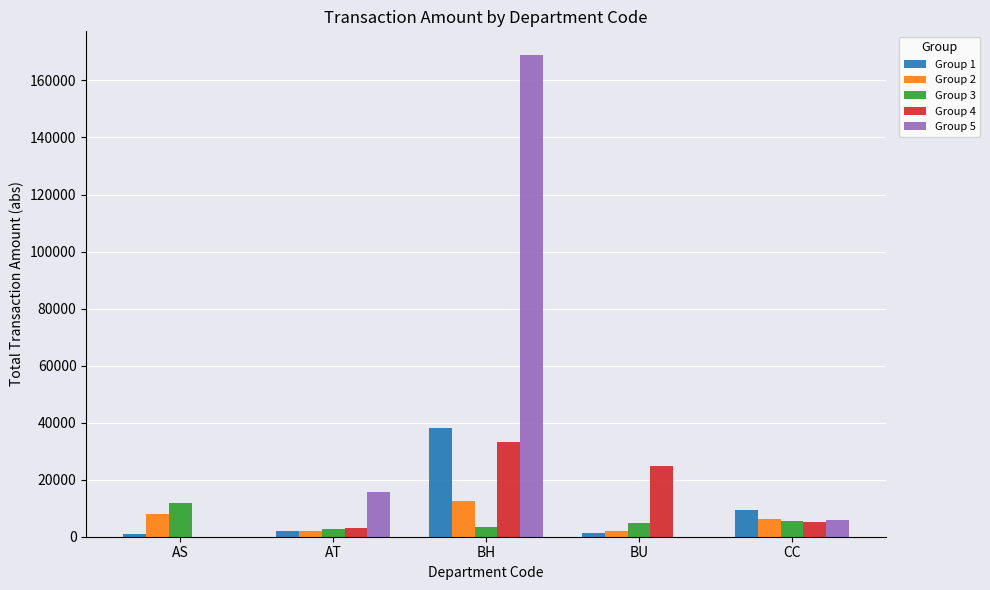

The value of Group 4 at BU is 24950.0. True or false?

True